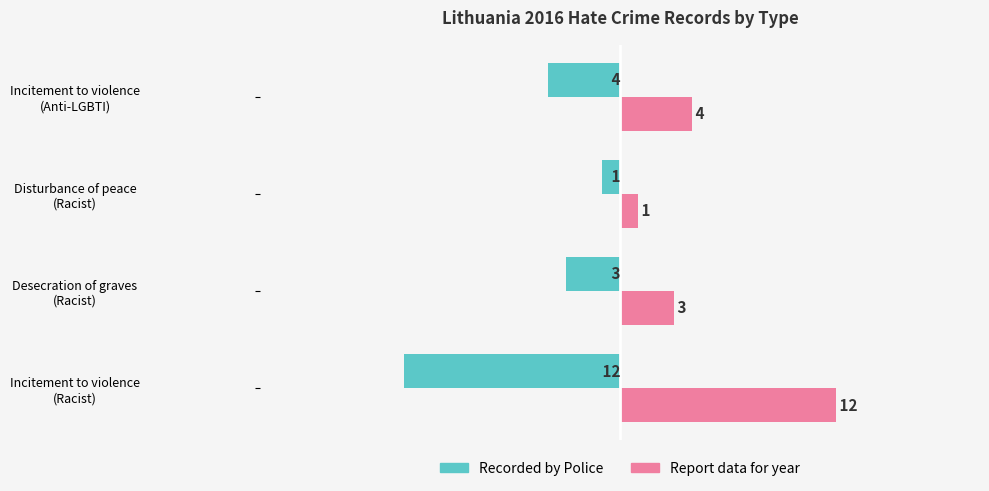

What is the minimum value shown in the chart?

-12